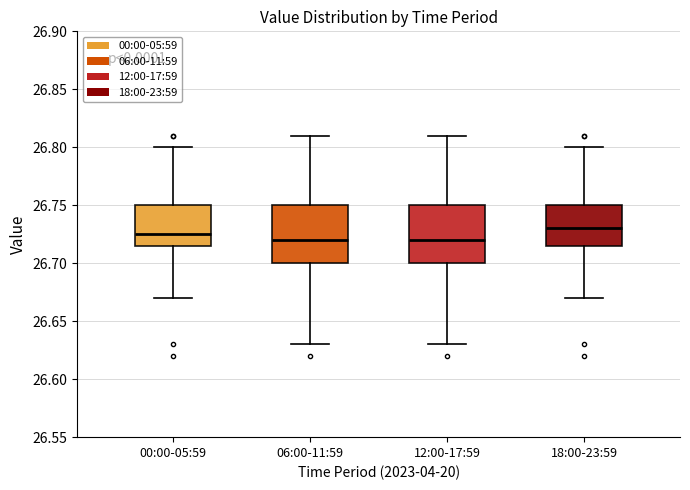

Where does the lower whisker of the box for 00:00-05:59 end on the y-axis? The values are not printed on the chart, so give them approximately, as read against the axis.

26.670